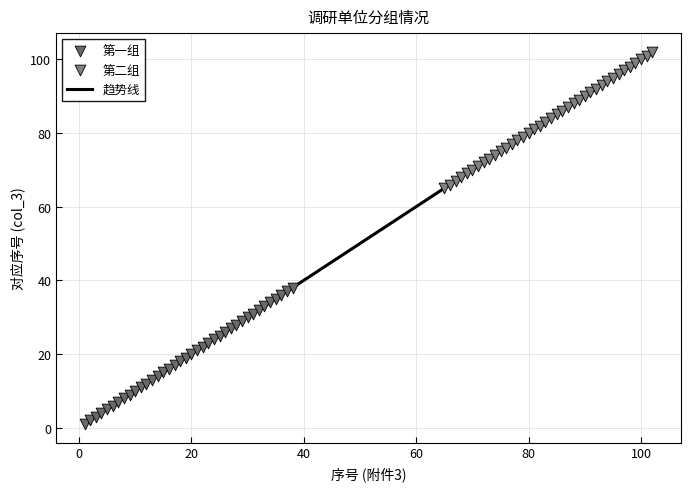

What is the greatest value displayed?

102